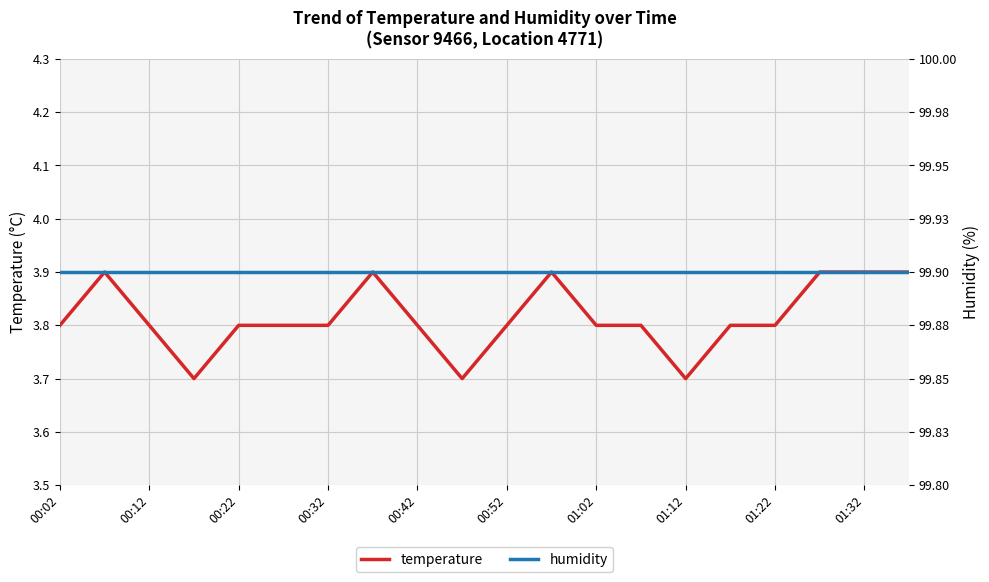

True or false: humidity has a value of 99.9 at 11.

True